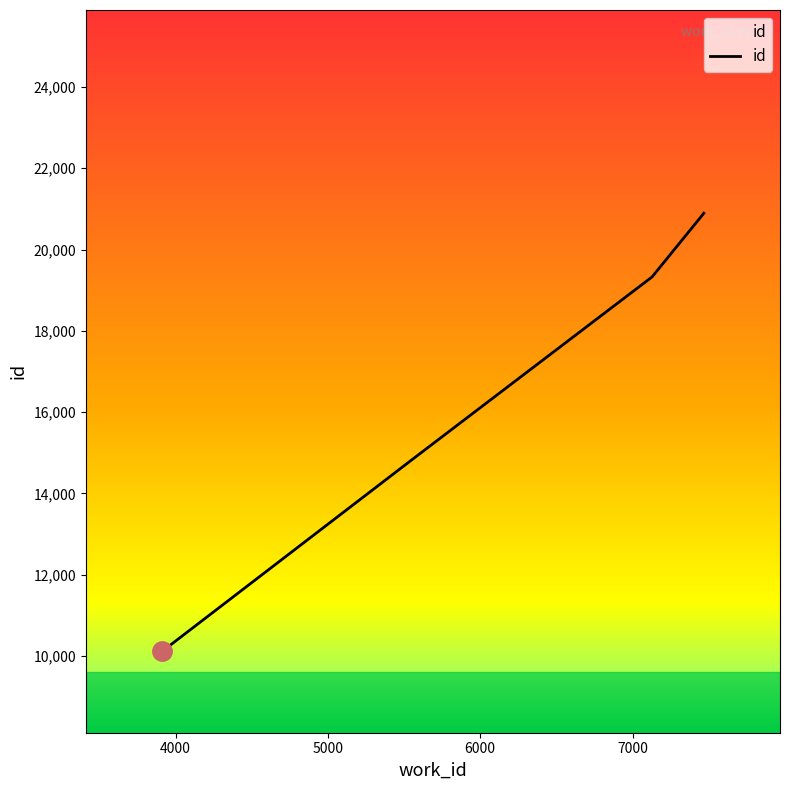

What is the difference between the second highest and second lowest values?

4484